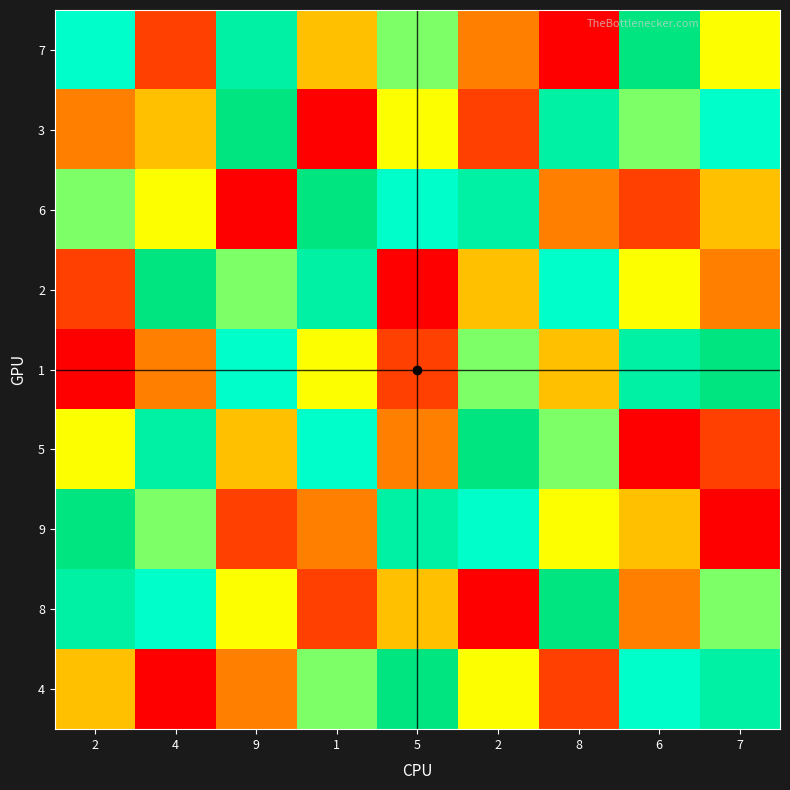

Reading left to right, transcribe all the data shown in this chart.

7: 2=7	4=2	9=8	1=4	5=6	2=3	8=1	6=9	7=5
3: 2=3	4=4	9=9	1=1	5=5	2=2	8=8	6=6	7=7
6: 2=6	4=5	9=1	1=9	5=7	2=8	8=3	6=2	7=4
2: 2=2	4=9	9=6	1=8	5=1	2=4	8=7	6=5	7=3
1: 2=1	4=3	9=7	1=5	5=2	2=6	8=4	6=8	7=9
5: 2=5	4=8	9=4	1=7	5=3	2=9	8=6	6=1	7=2
9: 2=9	4=6	9=2	1=3	5=8	2=7	8=5	6=4	7=1
8: 2=8	4=7	9=5	1=2	5=4	2=1	8=9	6=3	7=6
4: 2=4	4=1	9=3	1=6	5=9	2=5	8=2	6=7	7=8